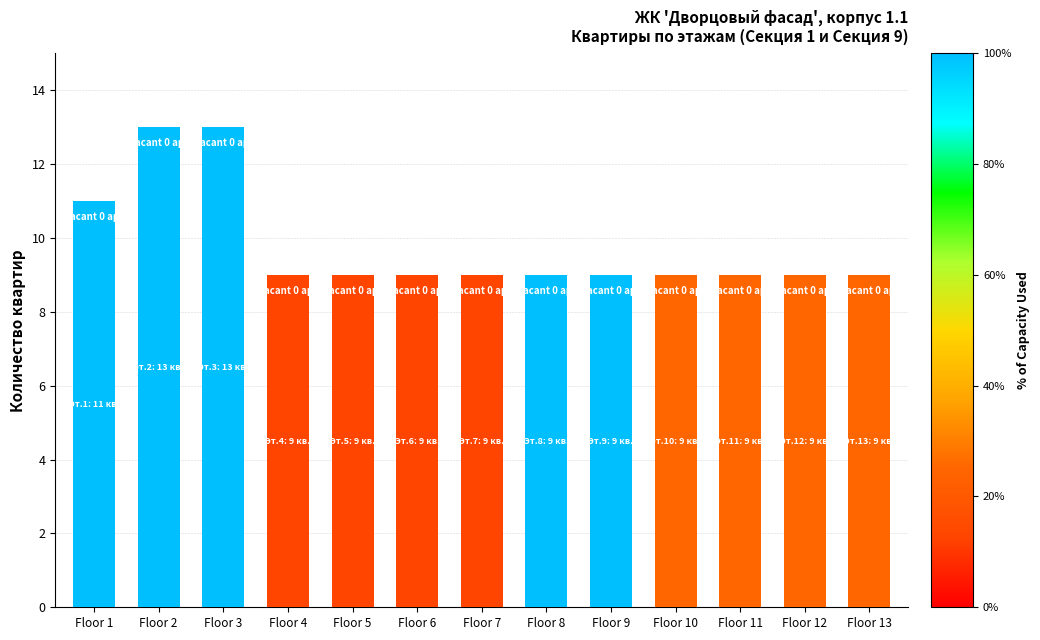

Which series has the largest total across all categories?

Vacant (готово к осмотру)